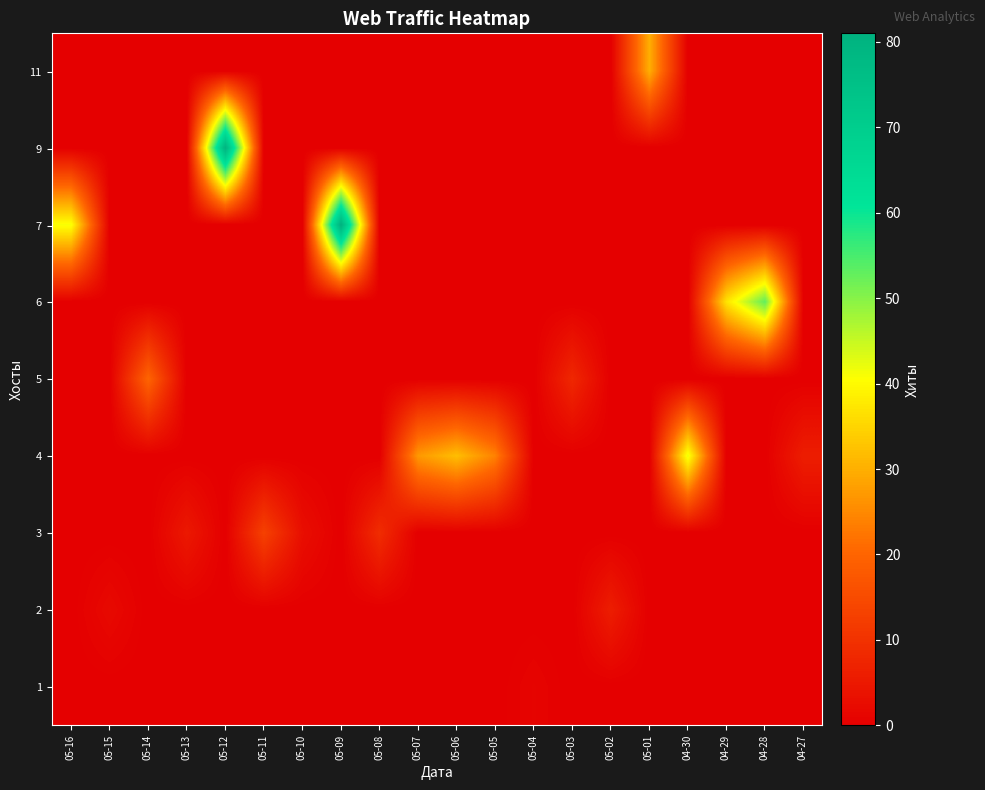

At which category is the sum across all series the highest?

05-09